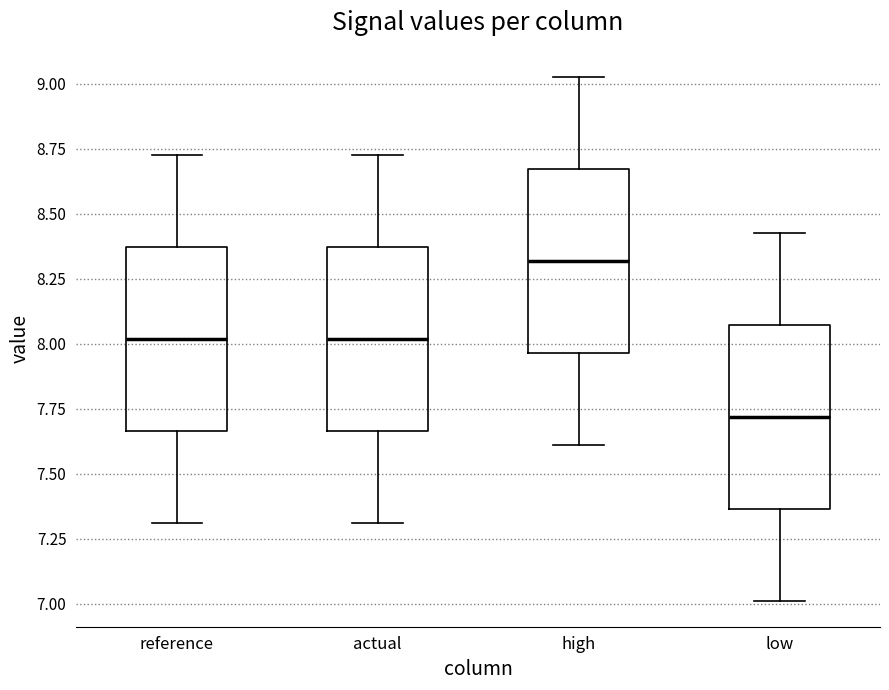

Which box has the highest median line?

high